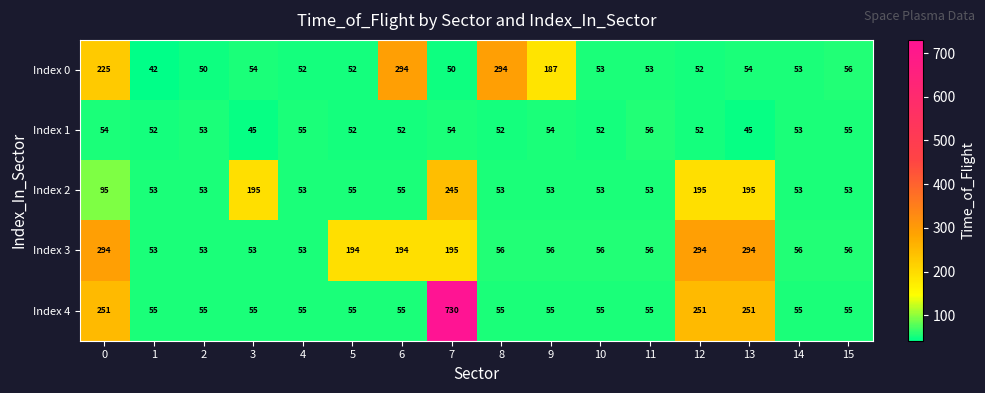

The Index 4 series shows 163 at 12. True or false?

False